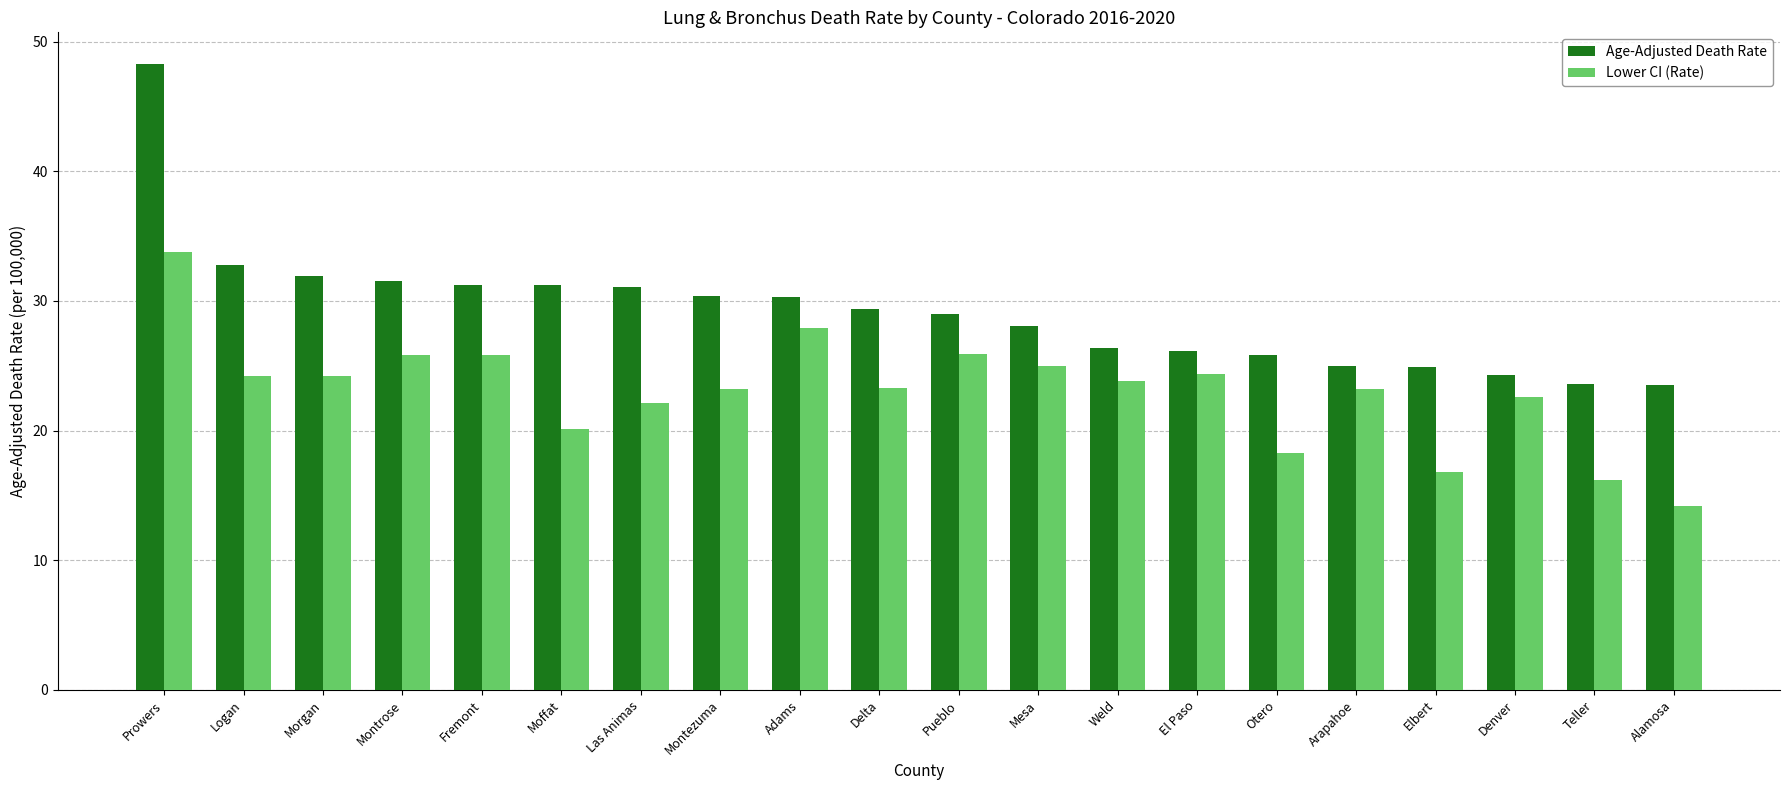

How many bars are there in each group?

2